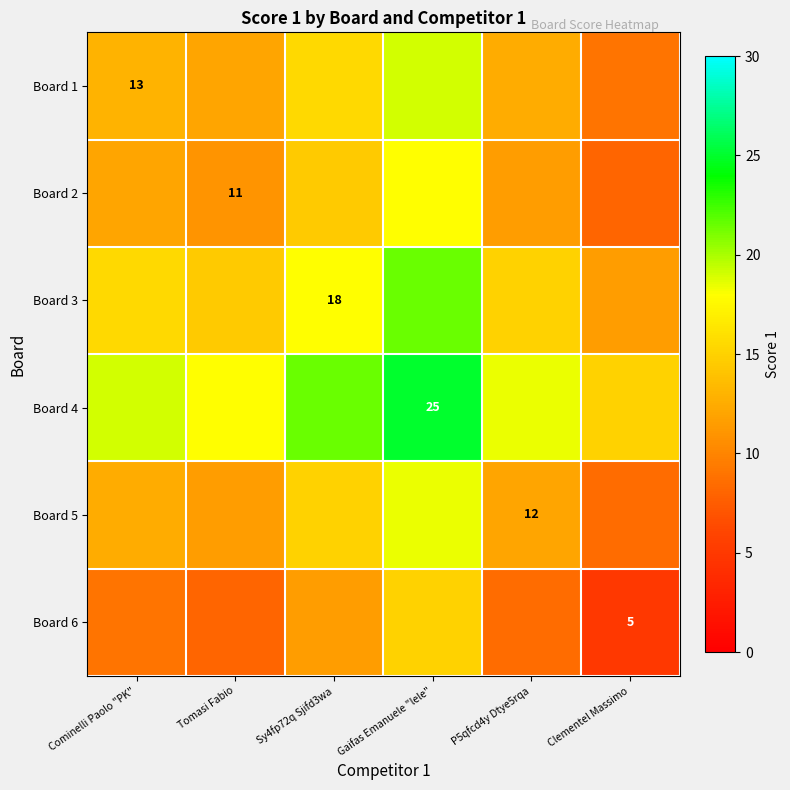

Is it true that Board 6 equals 2.8 at Clementel Massimo?

False